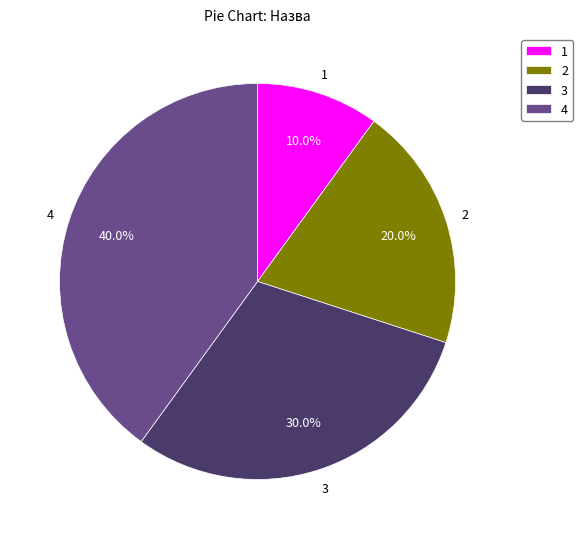

Count the number of slices in the pie.

4